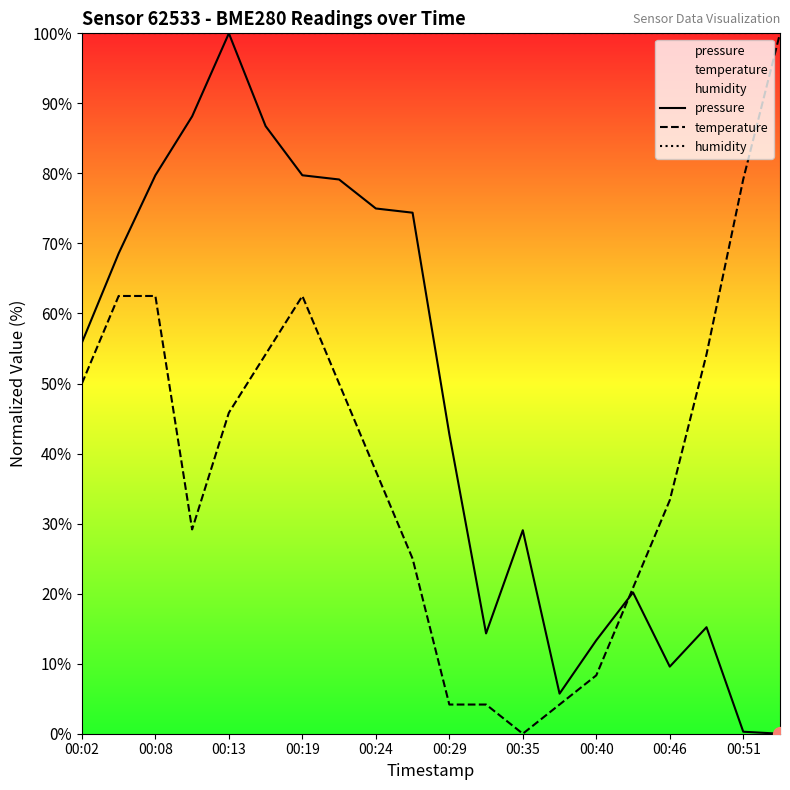

What is the difference between the highest and lowest values at 11?

95.8